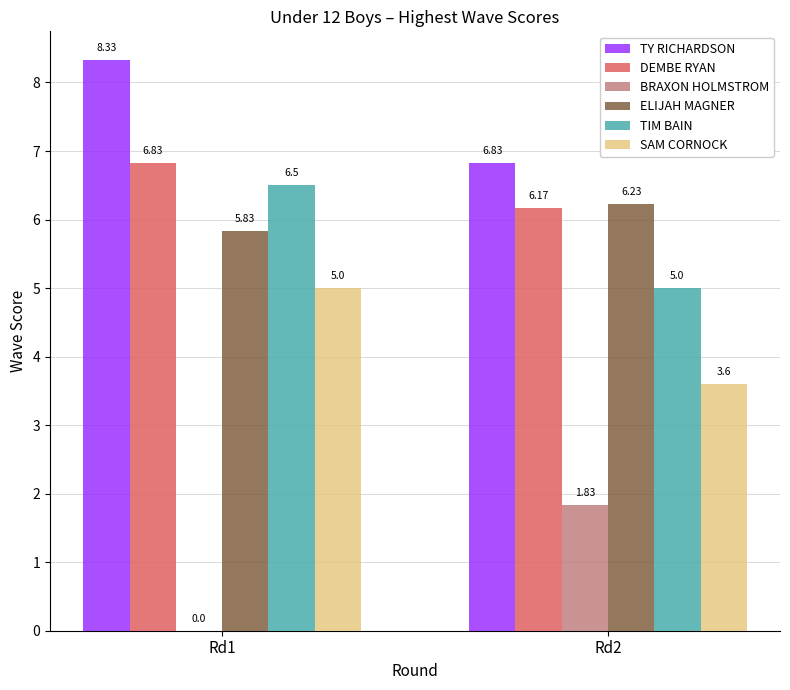

What is the total value across all series at Rd2?

29.7